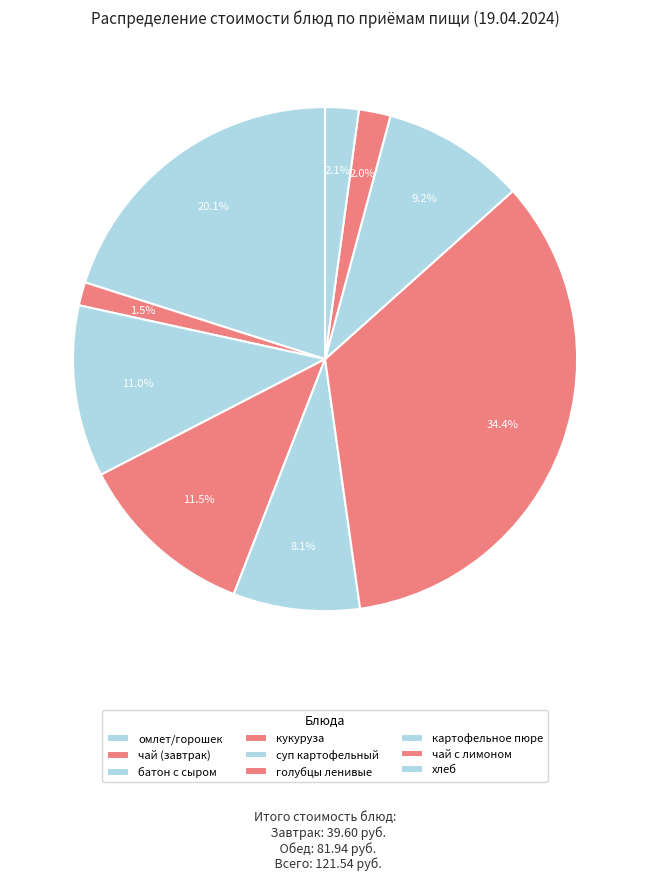

Is кукуруза the majority of the pie?

No